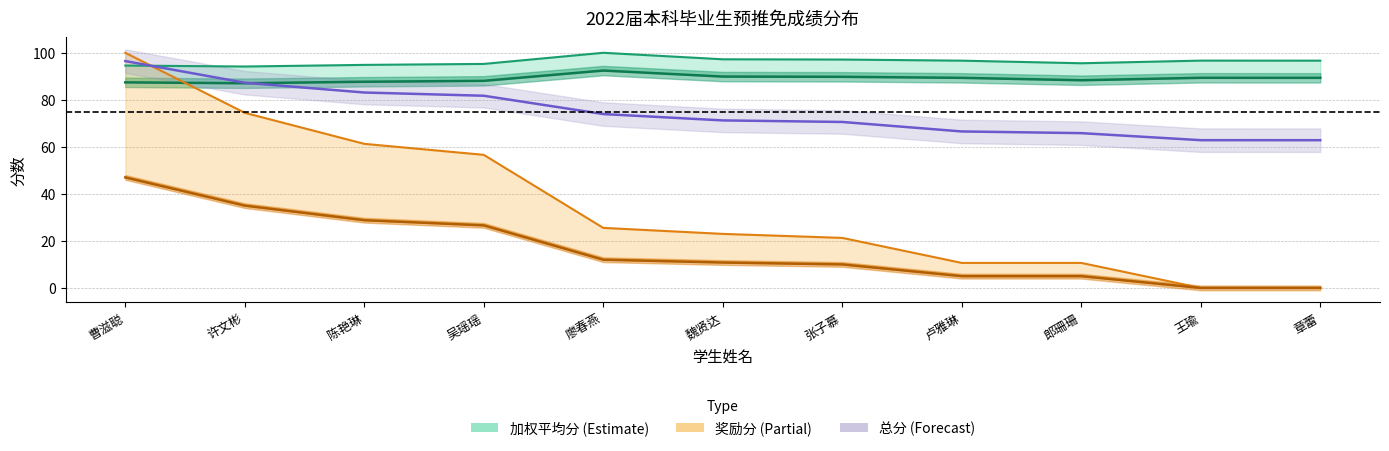

What is the label of the 10th point from the left?

王瑜